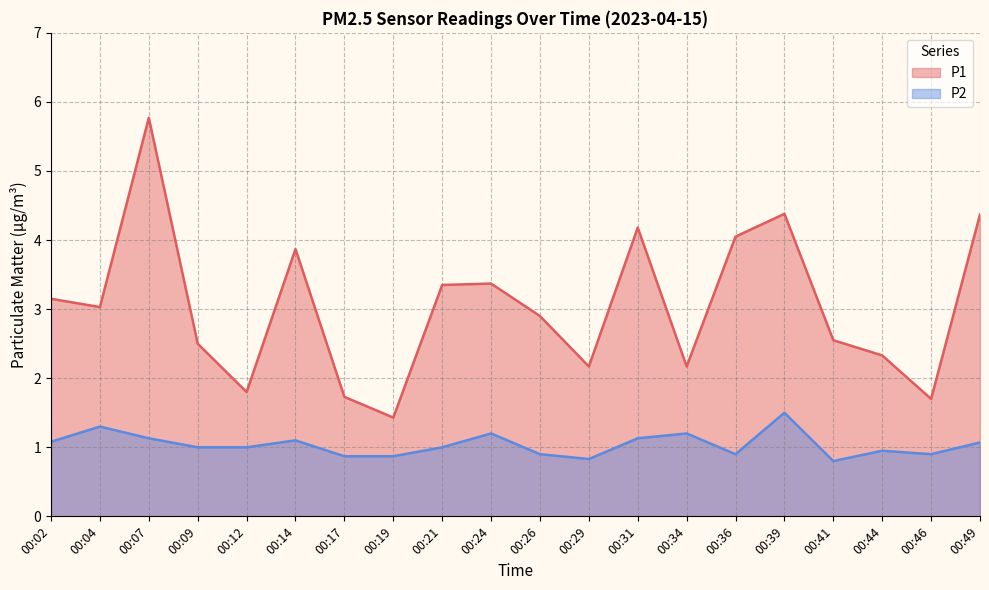

What are all the series names shown in the legend?

P1, P2